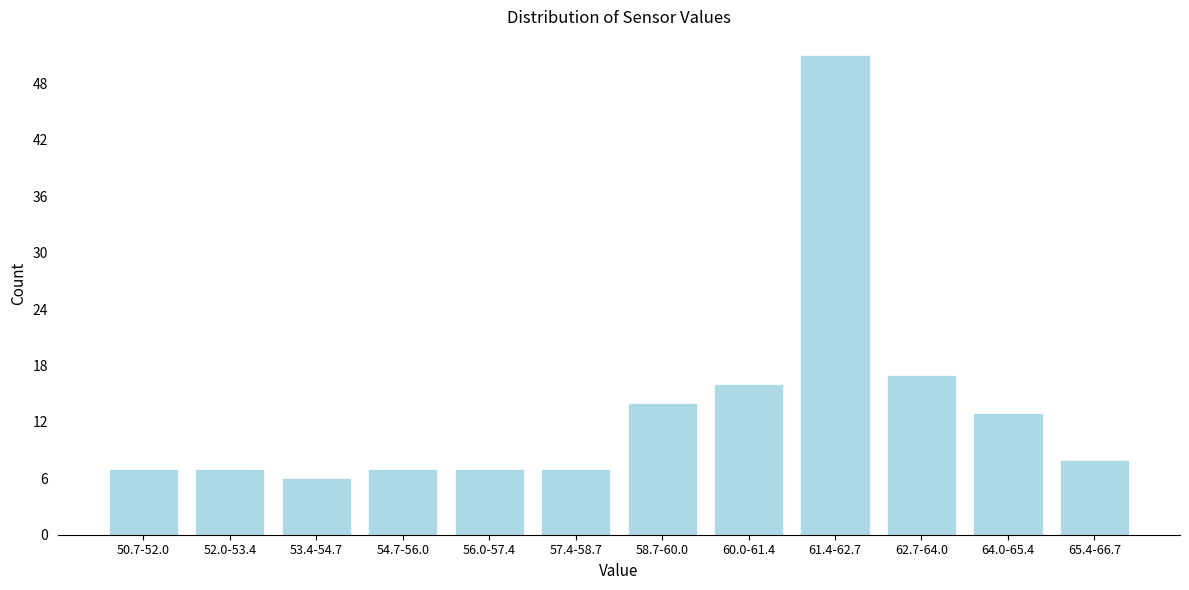

Reading right to left, extract all data points from this chart.

8	13	17	51	16	14	7	7	7	6	7	7